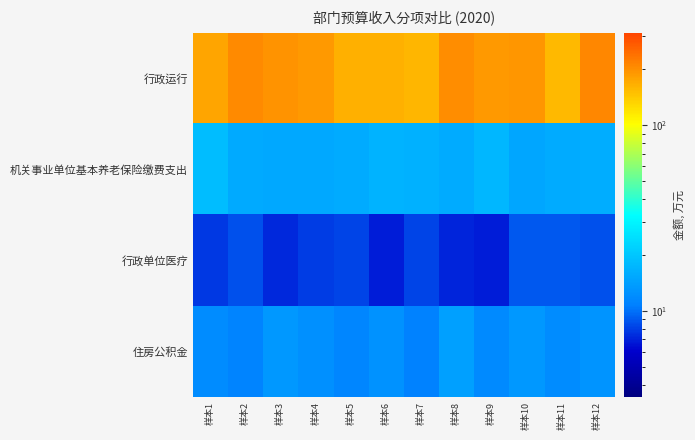

Which series has the widest spread of values?

行政运行